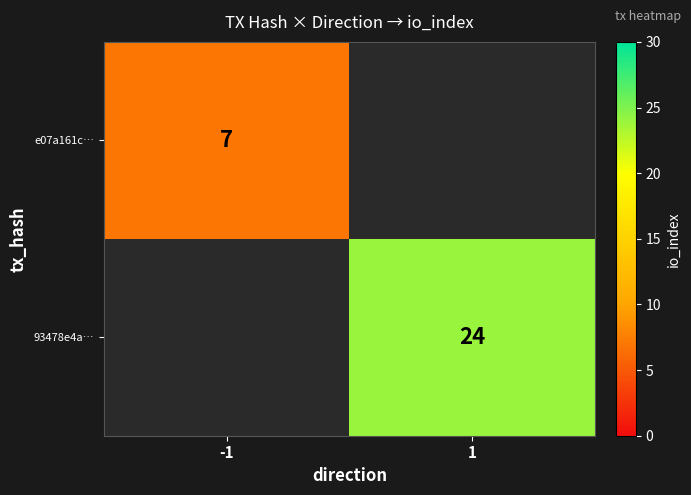

Is it true that 93478e4a… equals 24 at 1?

True